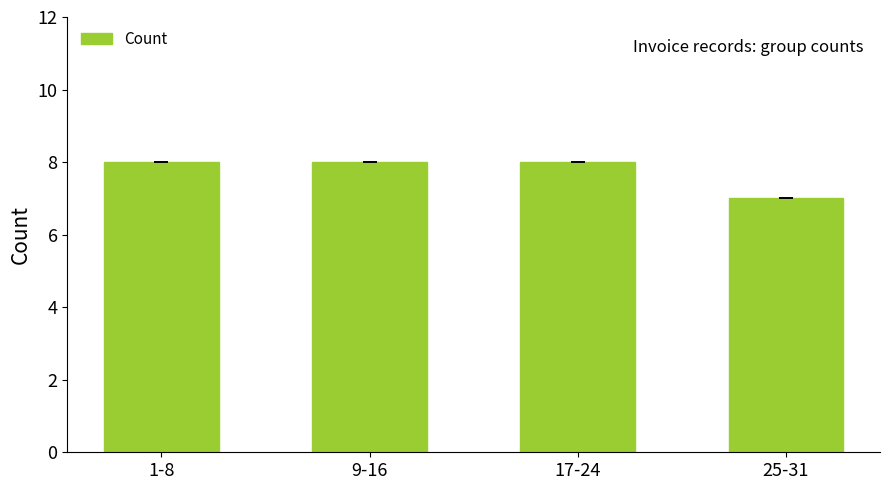

What is the ratio of the value at 25-31 to the value at 17-24?

0.9